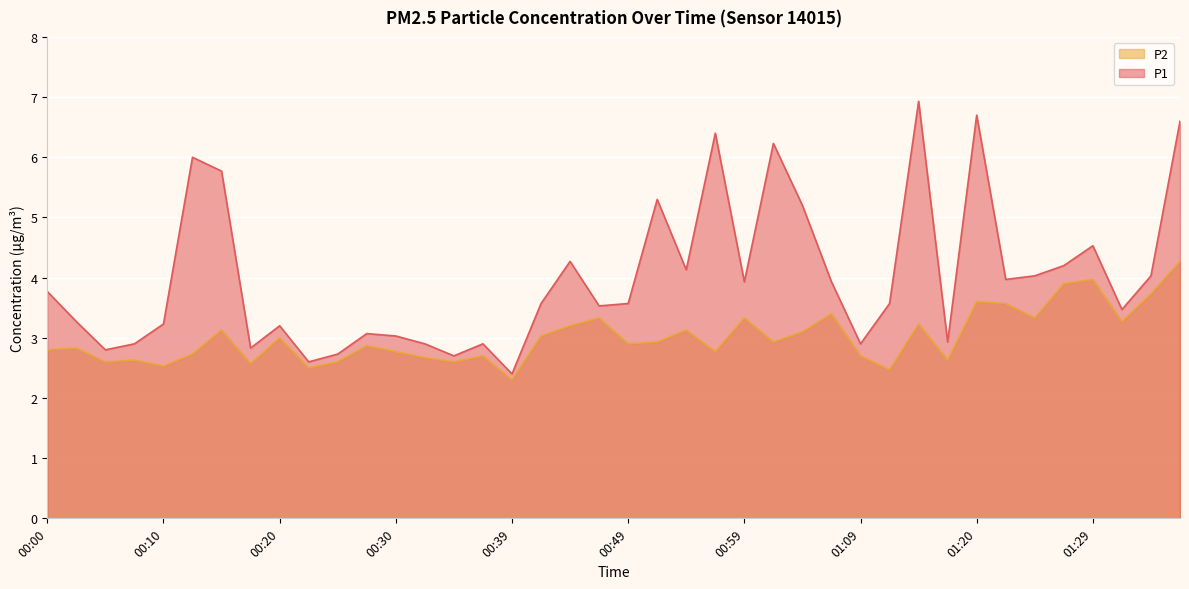

Is the value of P2 at 00:47 greater than the value of P1 at 00:30?

Yes